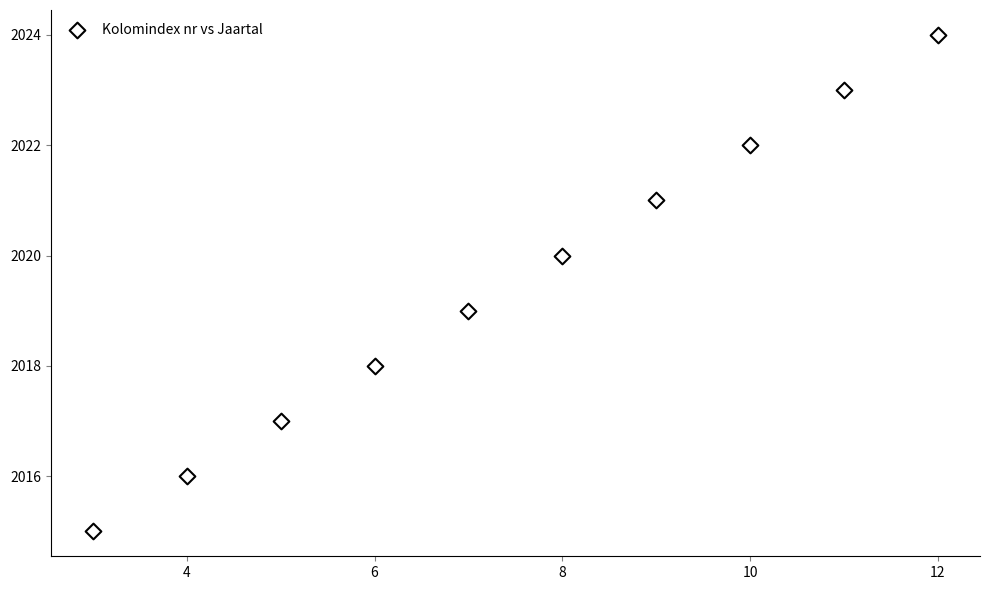

What is the range of X values (max minus min)?

9